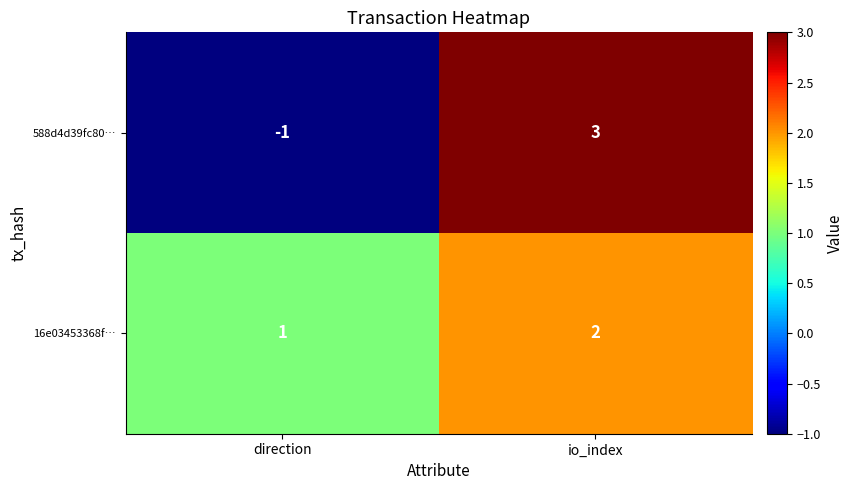

Rank the series by their average value, from lowest to highest.

588d4d39fc80…, 16e03453368f…